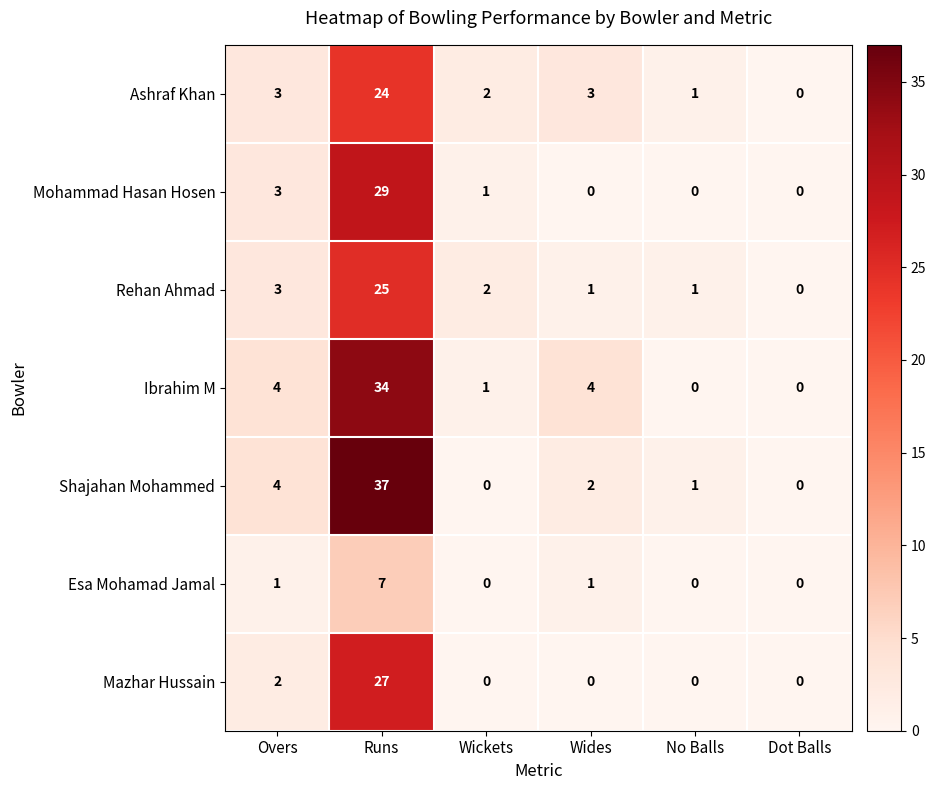

At which category is the sum across all series the highest?

Runs